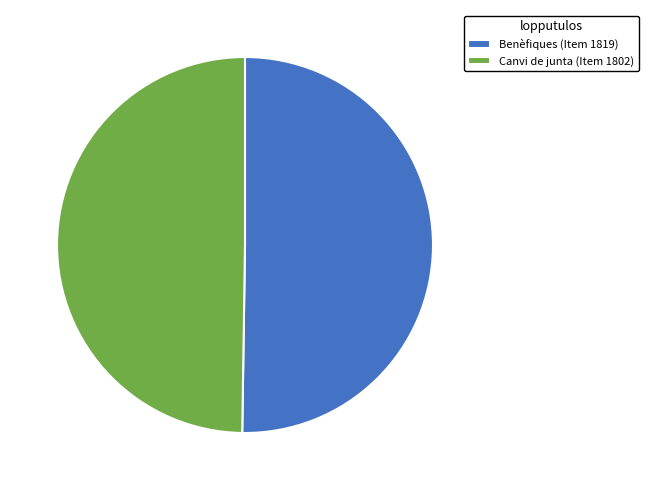

What is the ratio of the value at Canvi de junta (Item 1802) to the value at Benèfiques (Item 1819)?

1.0